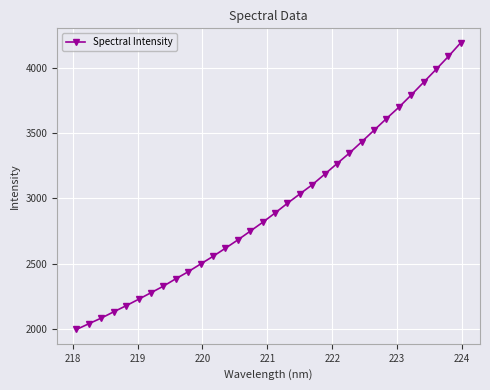

What is the value of the 11th point from the left?

2496.4